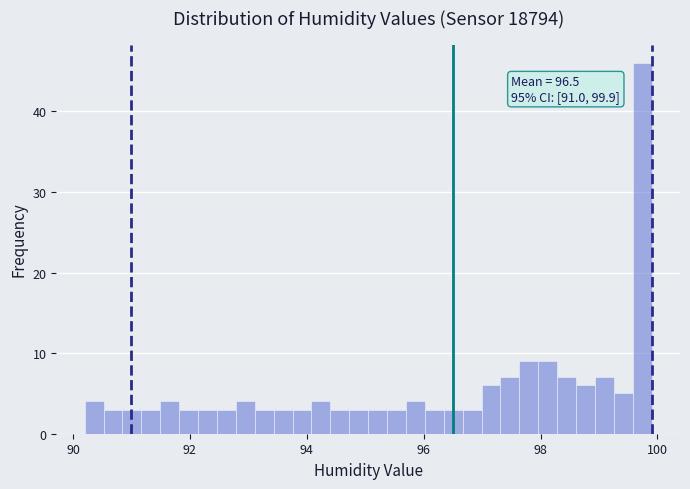

Around what value on the x-axis is the tallest bar? Give the approximate position of its centre, as read against the axis.

99.8